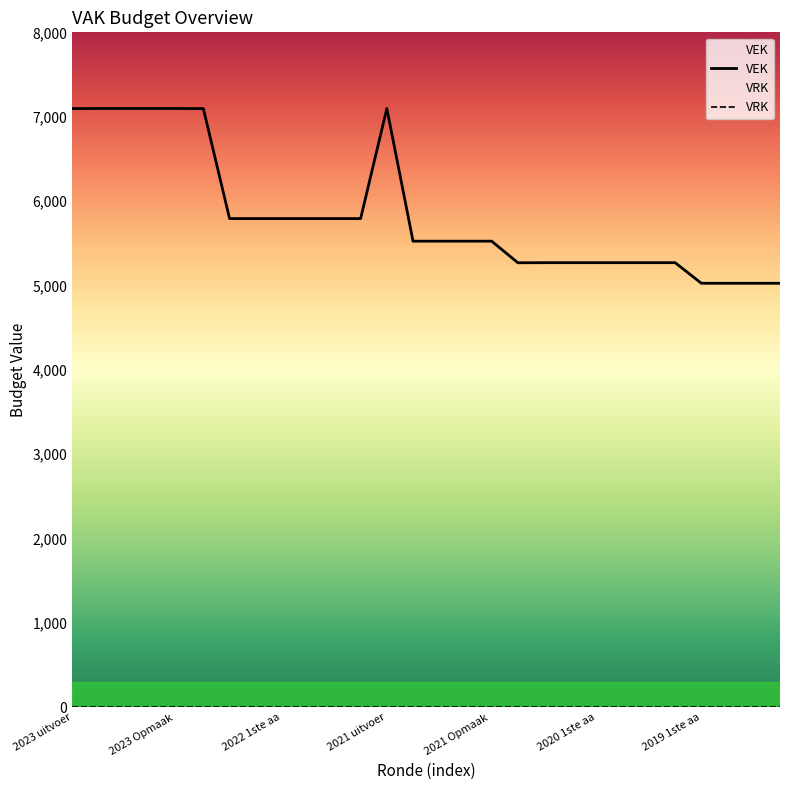

What is the sum of all values?

163506